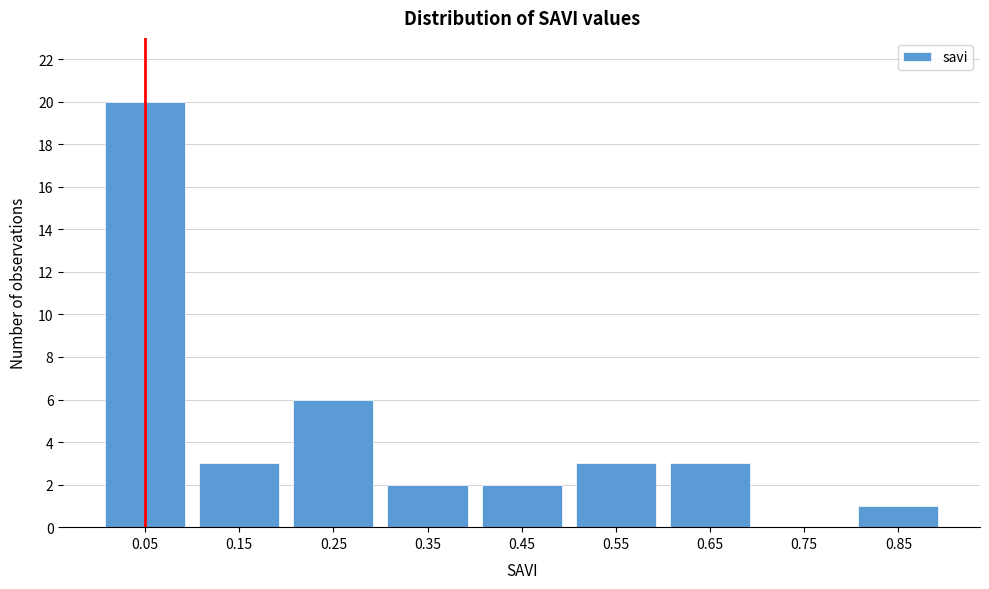

Reading left to right, list all the values displayed in this chart.

0.05=20	0.15=3	0.25=6	0.35=2	0.45=2	0.55=3	0.65=3	0.75=0	0.85=1